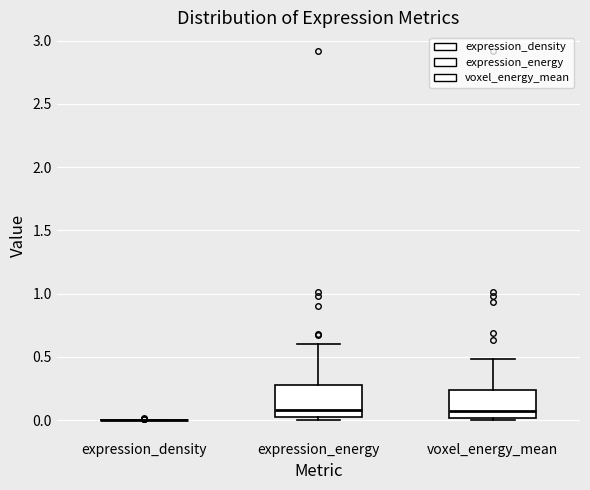

Reading left to right, read every box against the y-axis: the position of its median line, the range the box covers, and the ends of its whiskers. The values are not printed on the chart, so give them approximately, as read against the axis.

expression_density: box collapsed to a line at 0.00, whiskers 0.00 to 0.00
expression_energy: median 0.10, box 0.05 to 0.30, whiskers 0.00 to 0.60
voxel_energy_mean: median 0.05, box 0.00 to 0.25, whiskers 0.00 (just below the box's lower edge) to 0.50